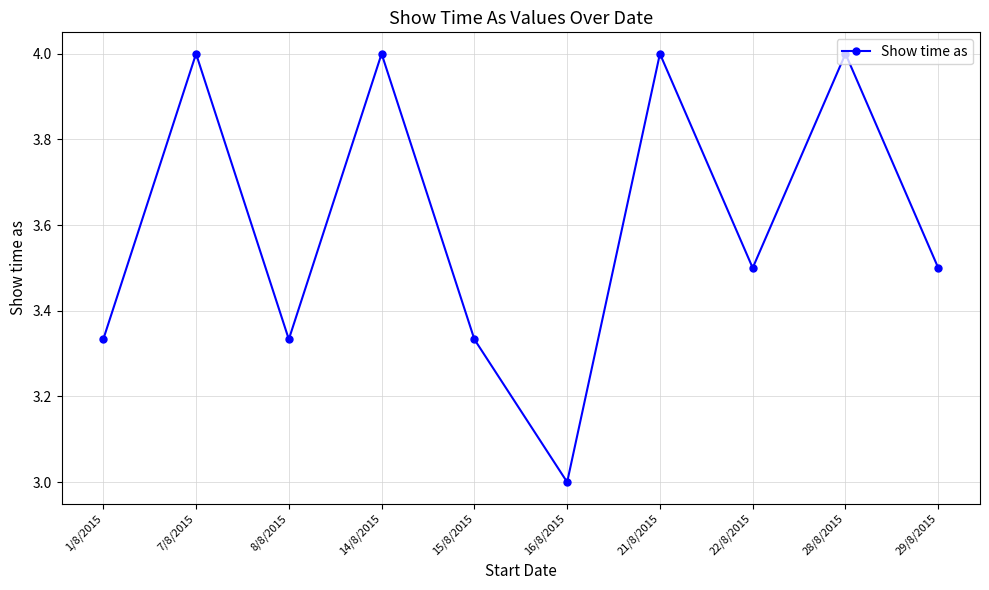

What is the greatest value displayed?

4.0